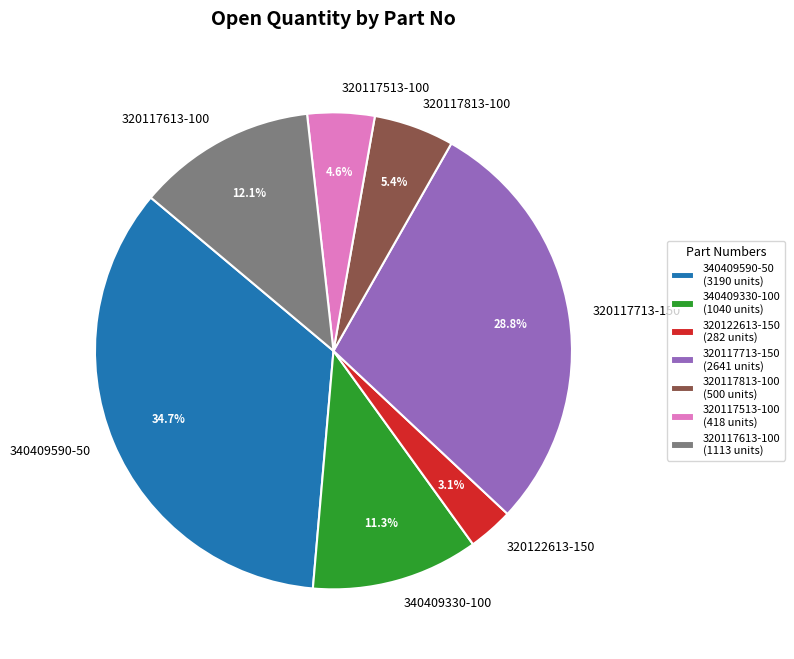

To the nearest percent, what portion does 320117513-100 represent?

5%